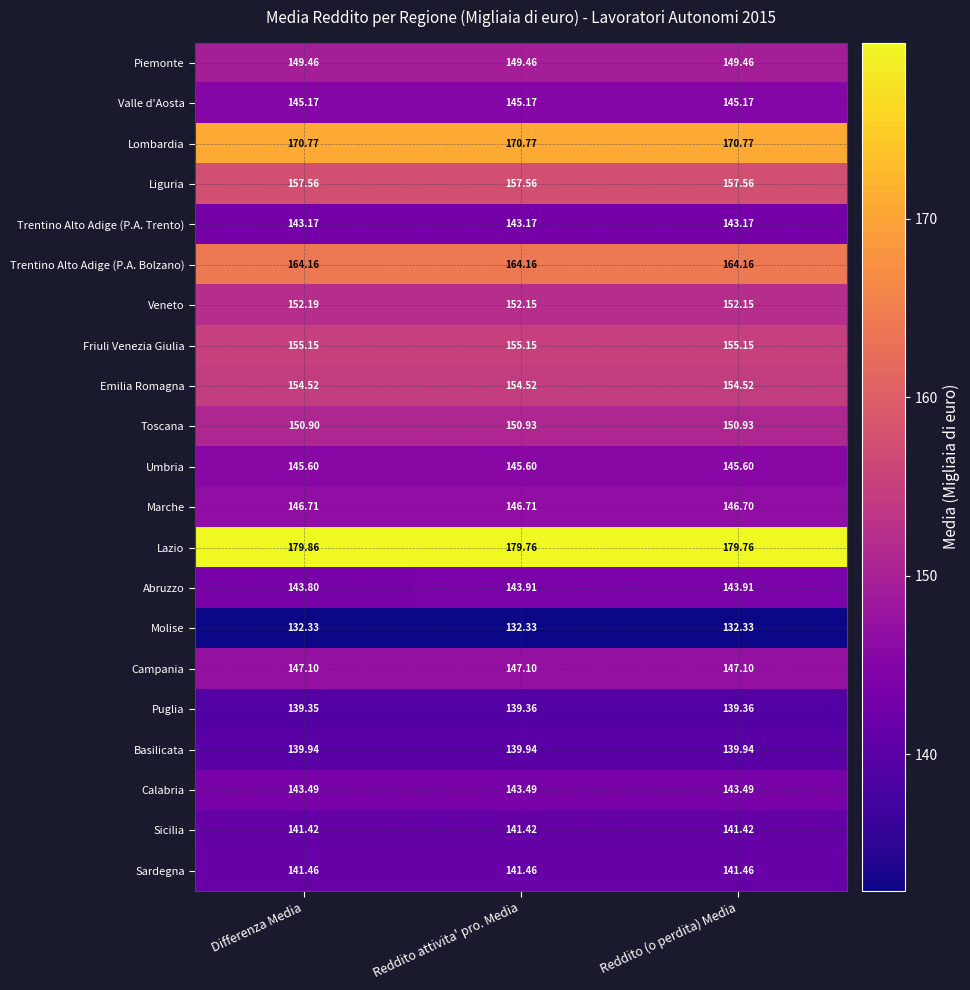

What is the difference between the highest and lowest values at Differenza Media?

47.5